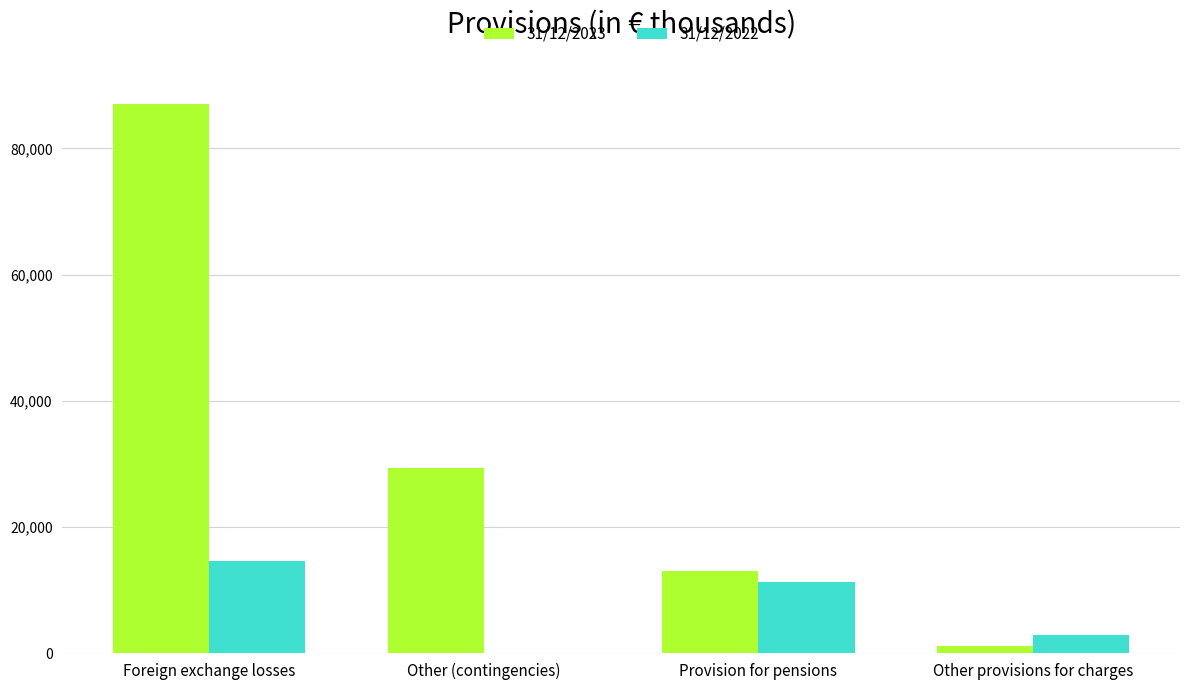

At which category is the sum across all series the highest?

Foreign exchange losses